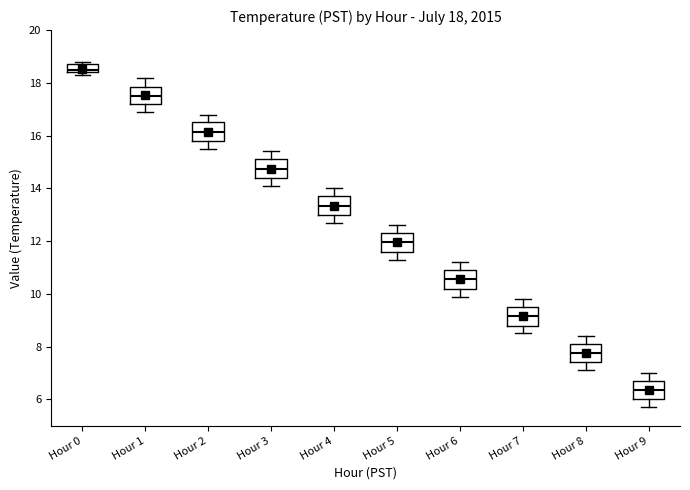

Which box's median line is the lowest?

Hour 9